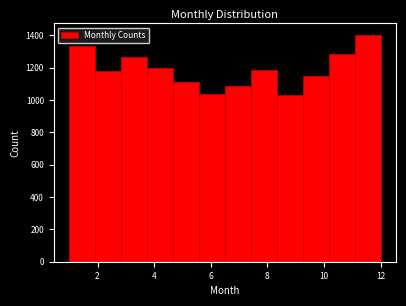

Reading left to right, list every bar in this chart as the range it spans on the x-axis followed by its height. Neither the bar edges nor the heights are printed on the chart, so give them approximately, as read against the axes.

1.0 to 2.0: 1340
2.0 to 2.8: 1180
2.8 to 3.8: 1260
3.8 to 4.6: 1200
4.6 to 5.6: 1120
5.6 to 6.6: 1040
6.6 to 7.4: 1080
7.4 to 8.4: 1180
8.4 to 9.2: 1040
9.2 to 10.2: 1140
10.2 to 11.0: 1280
11.0 to 12.0: 1400